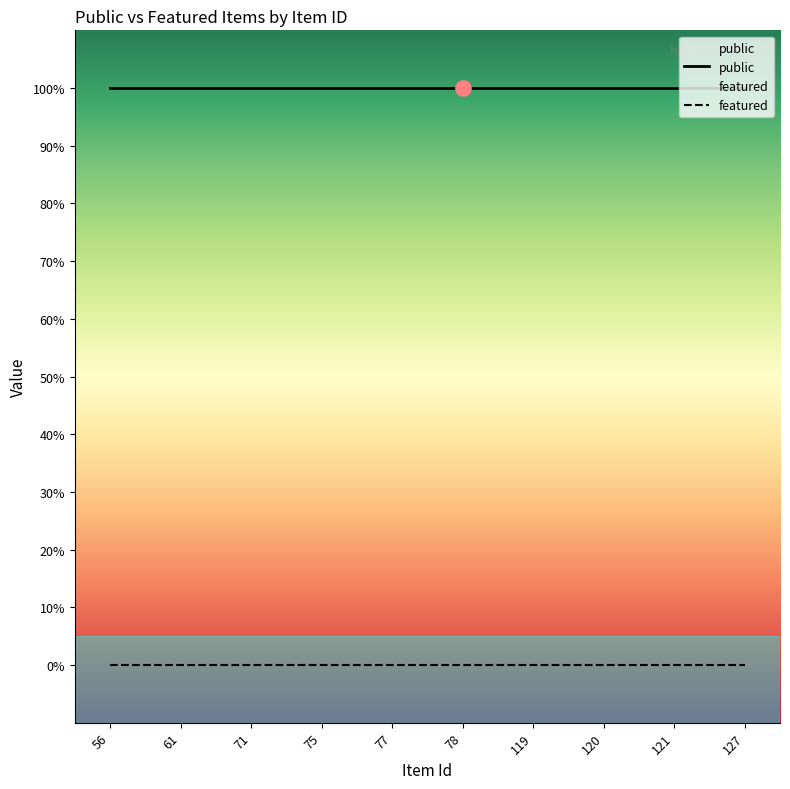

Which series has the largest total across all categories?

public